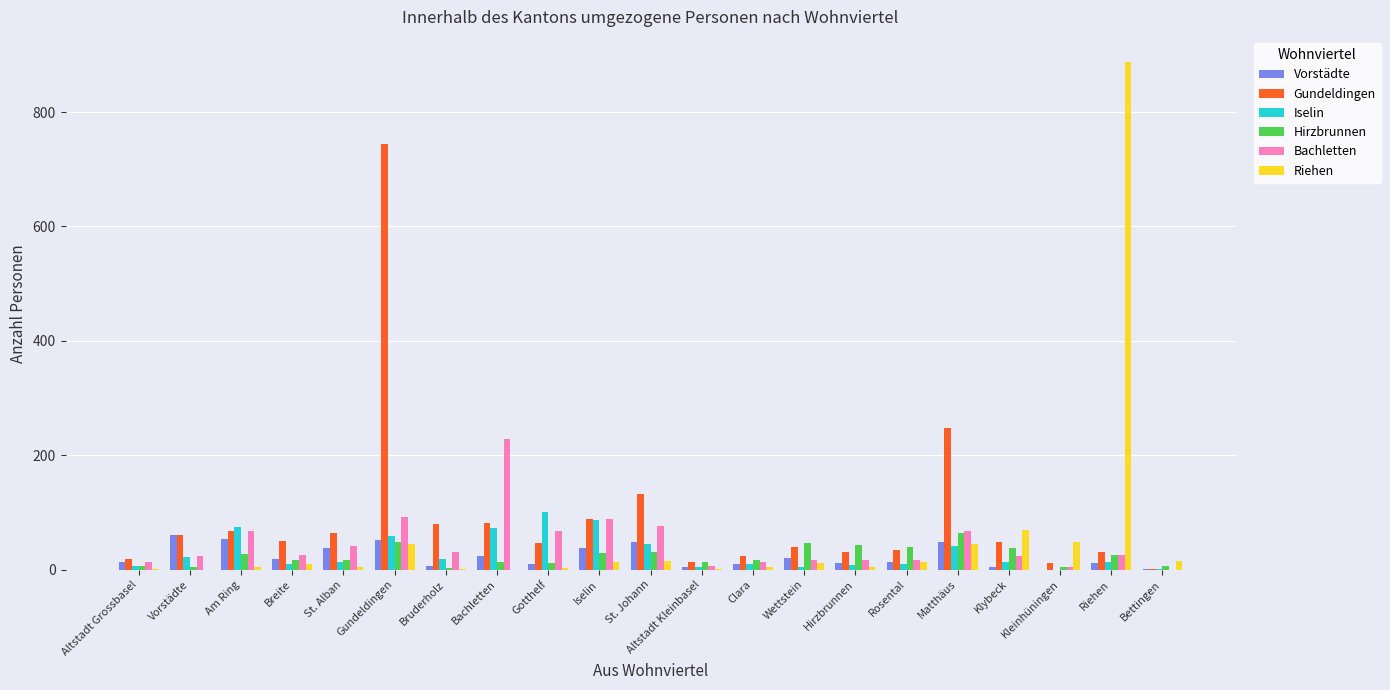

Is the value of Bachletten at St. Alban greater than the value of Iselin at Bruderholz?

Yes